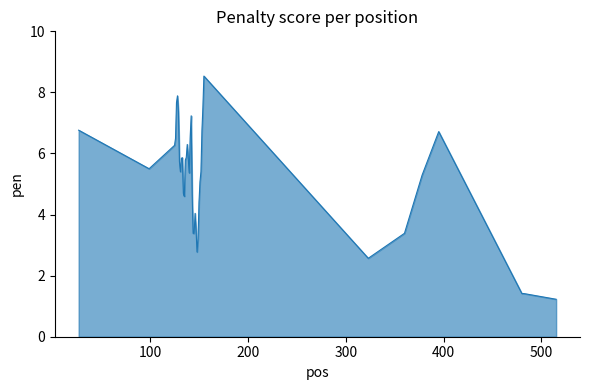

How many lines are shown in the chart?

1